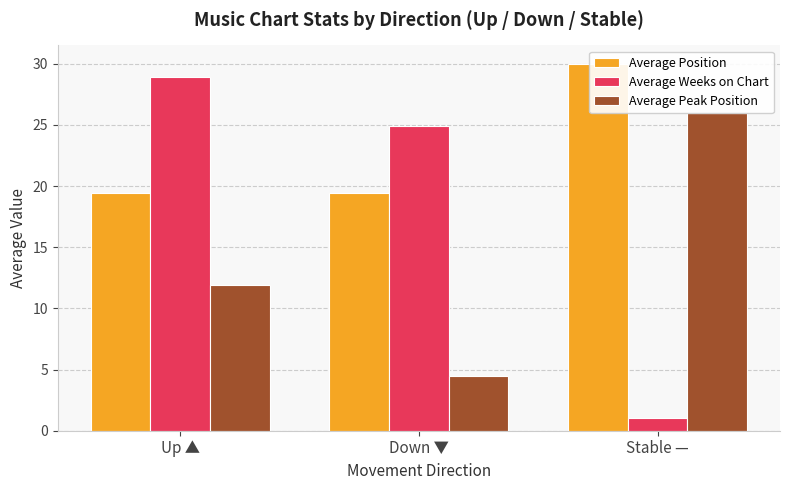

Reading left to right, extract all data points from this chart.

Average Position: Up ▲=19.5	Down ▼=19.4	Stable —=30.0
Average Weeks on Chart: Up ▲=28.9	Down ▼=24.9	Stable —=1.0
Average Peak Position: Up ▲=11.9	Down ▼=4.5	Stable —=26.0